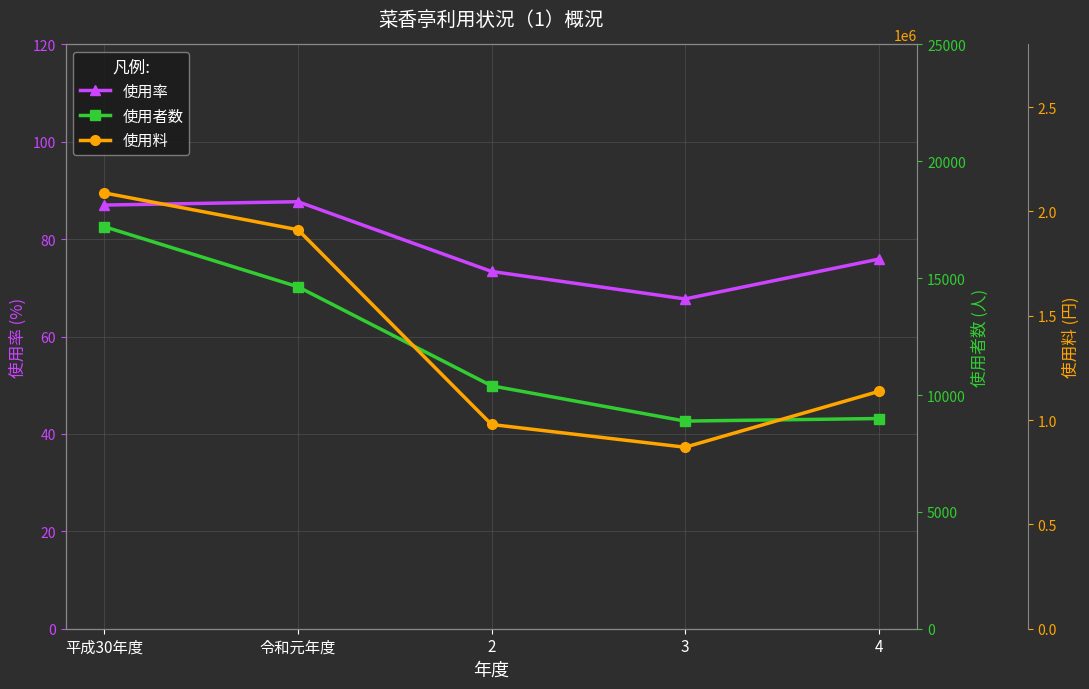

What is the label of the 3rd point from the right?

2